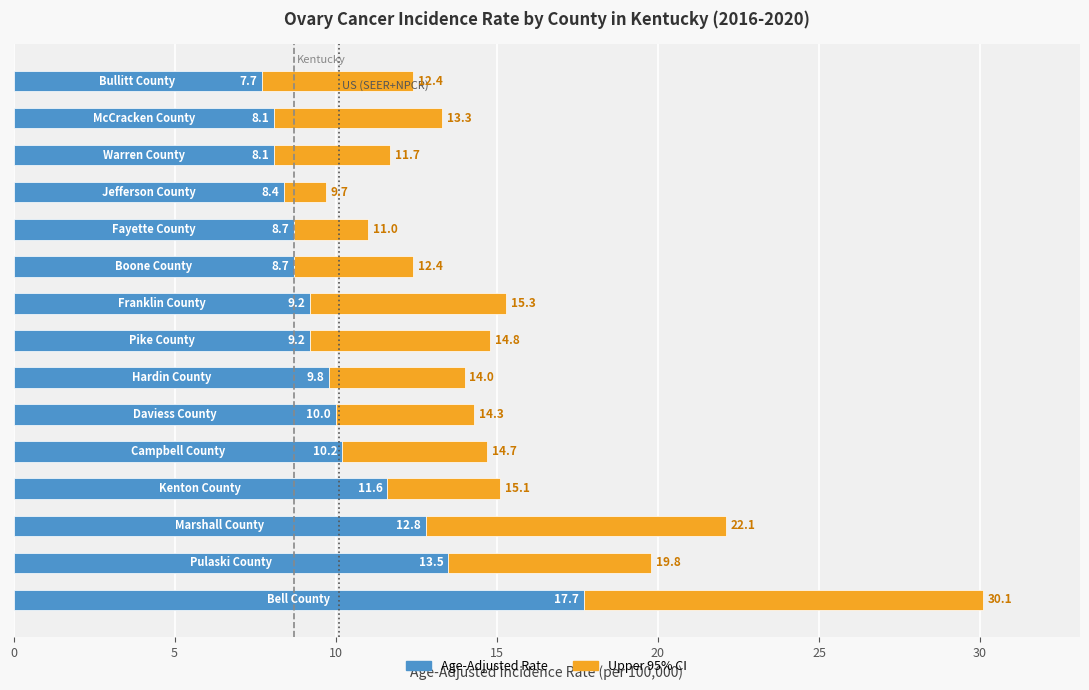

What is the difference between the second highest and minimum values in the Age-Adjusted Rate series?

5.8